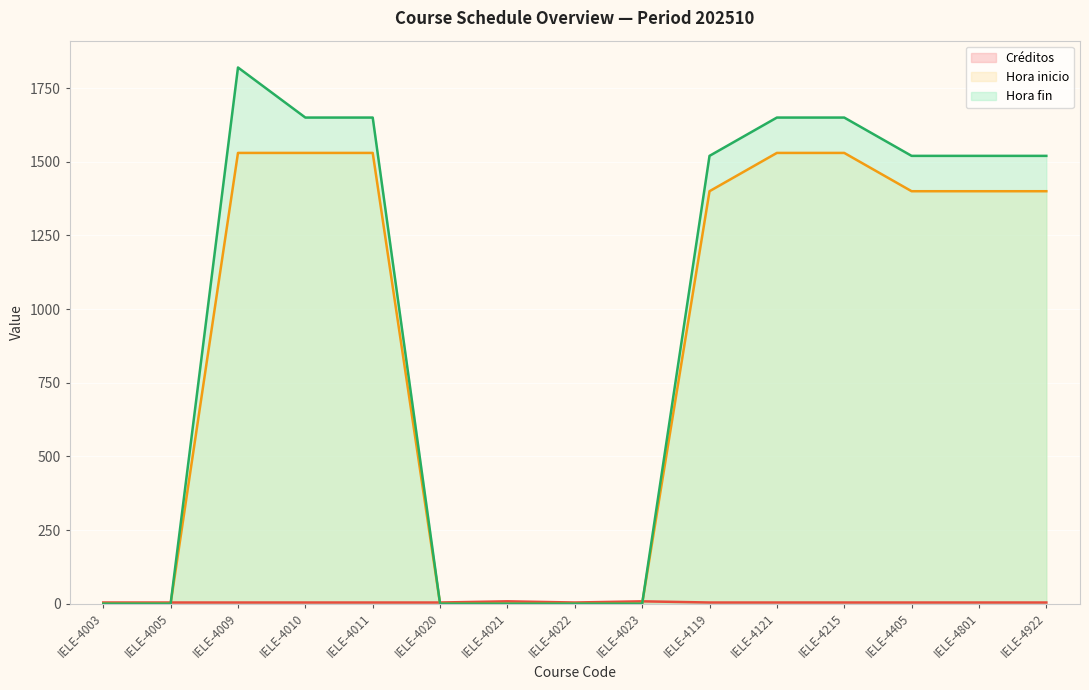

What is the average value of the Hora fin series?

967